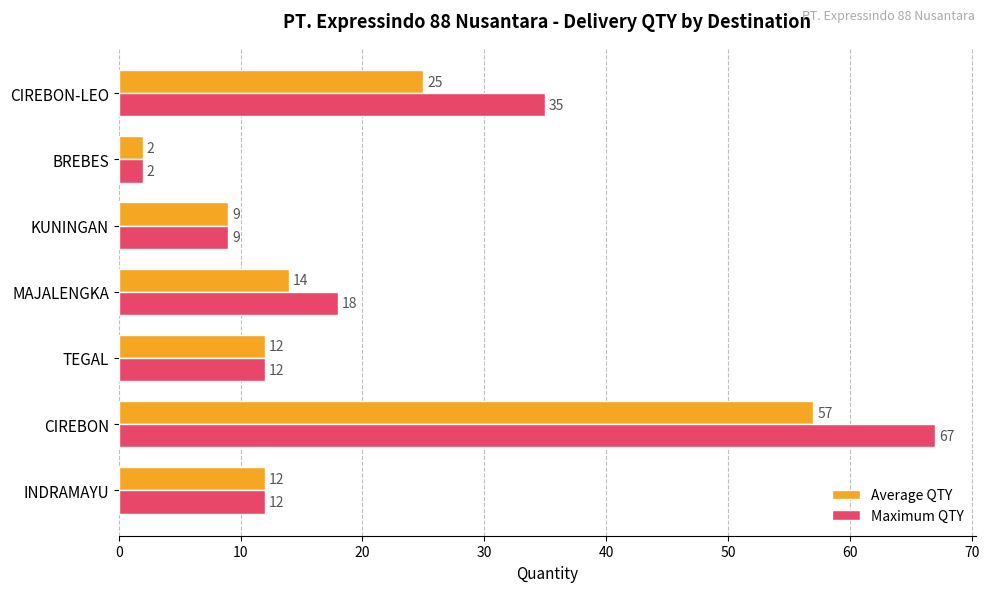

What is the average value of the Average QTY series?

19